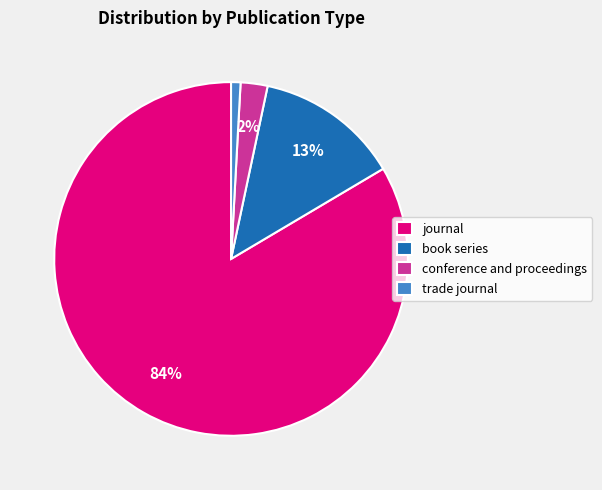

The trade journal slice represents 1% of the pie. True or false?

True